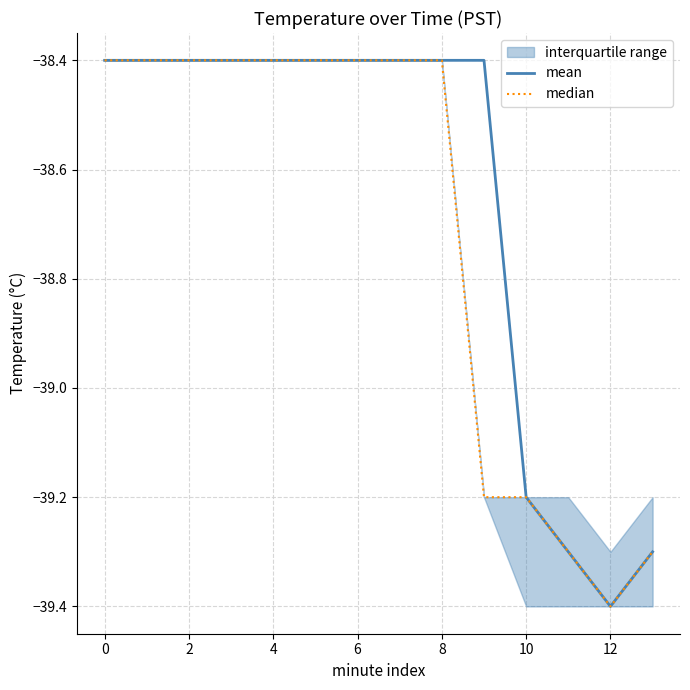

Reading left to right, what are all the values shown in this chart?

mean: -38.4	-38.4	-38.4	-38.4	-38.4	-38.4	-38.4	-38.4	-38.4	-38.4	-39.2	-39.3	-39.4	-39.3
median: -38.4	-38.4	-38.4	-38.4	-38.4	-38.4	-38.4	-38.4	-38.4	-39.2	-39.2	-39.3	-39.4	-39.3